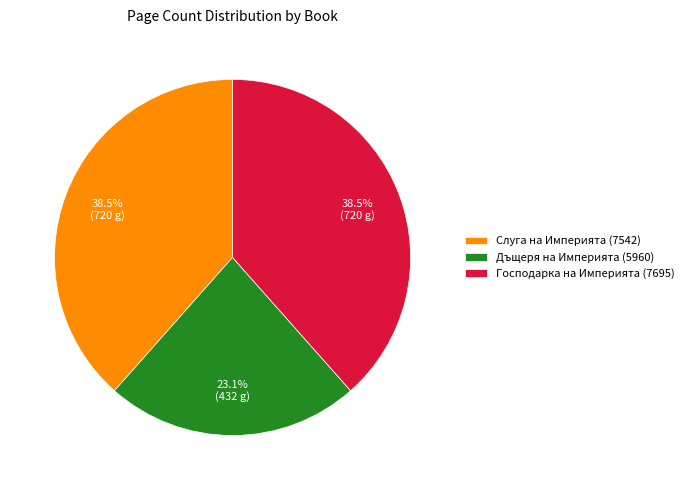

Count the number of slices in the pie.

3